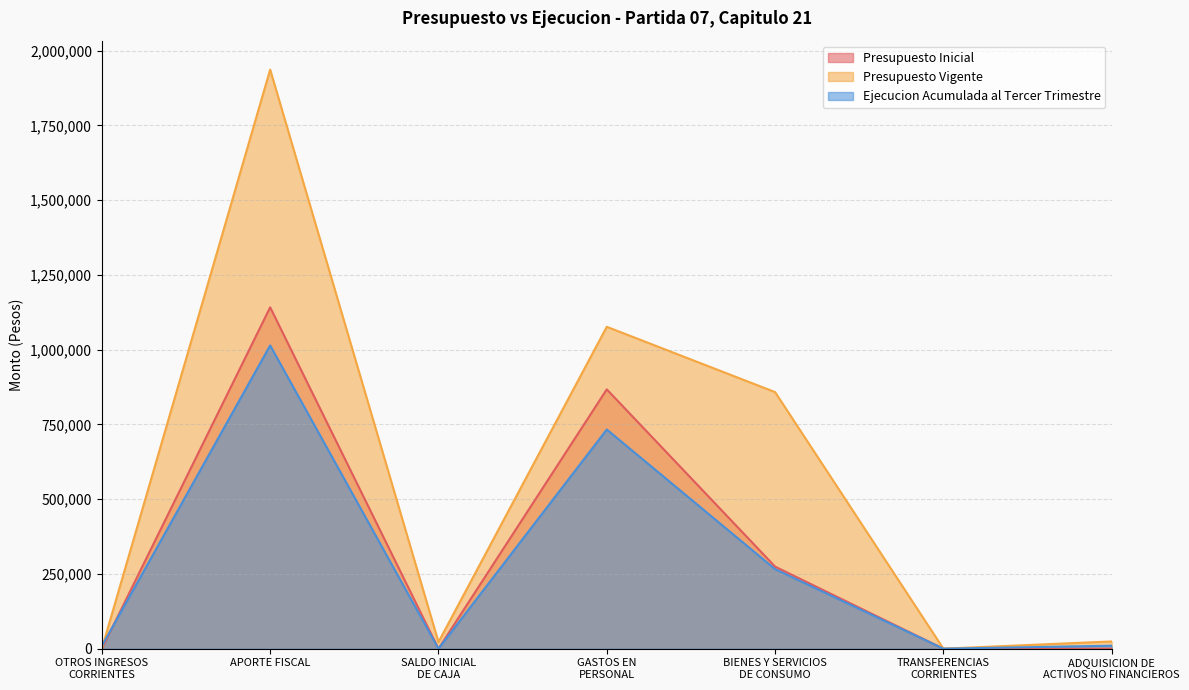

True or false: Presupuesto Inicial has more than 1 interior local peaks.

True